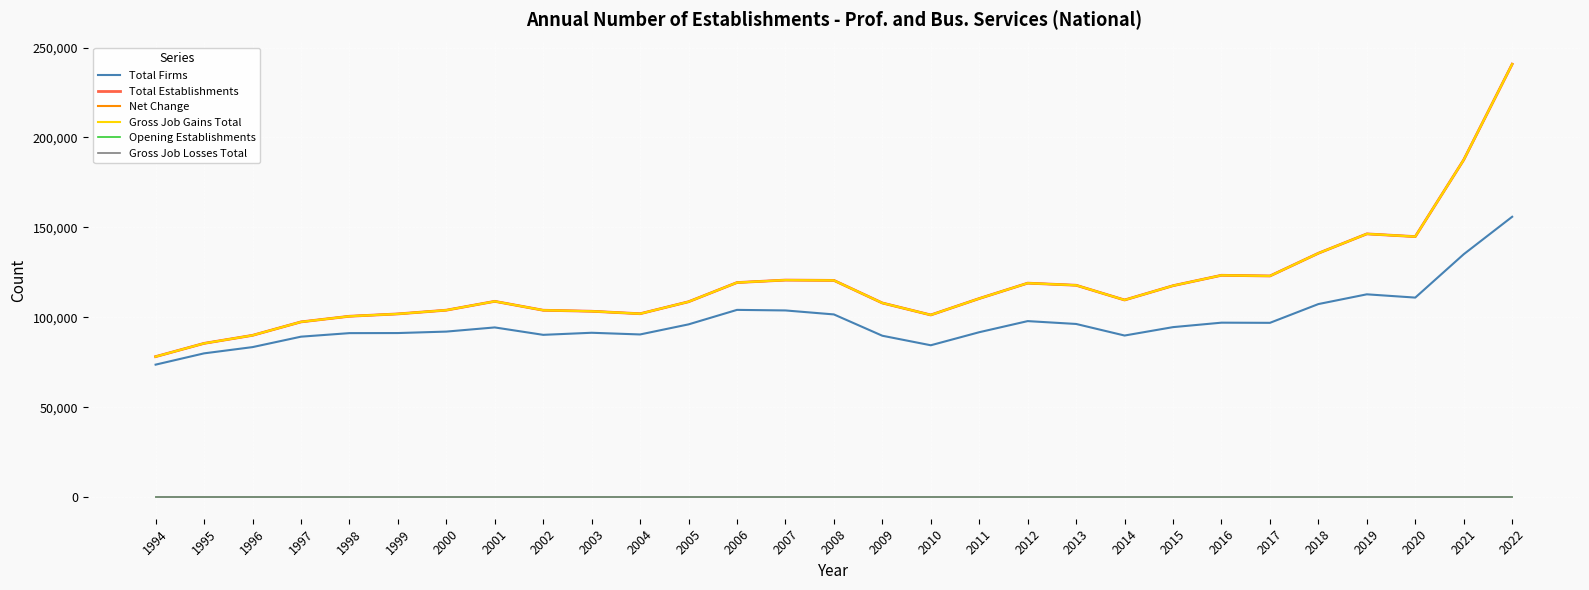

Does the chart display data point markers on the line(s)?

No